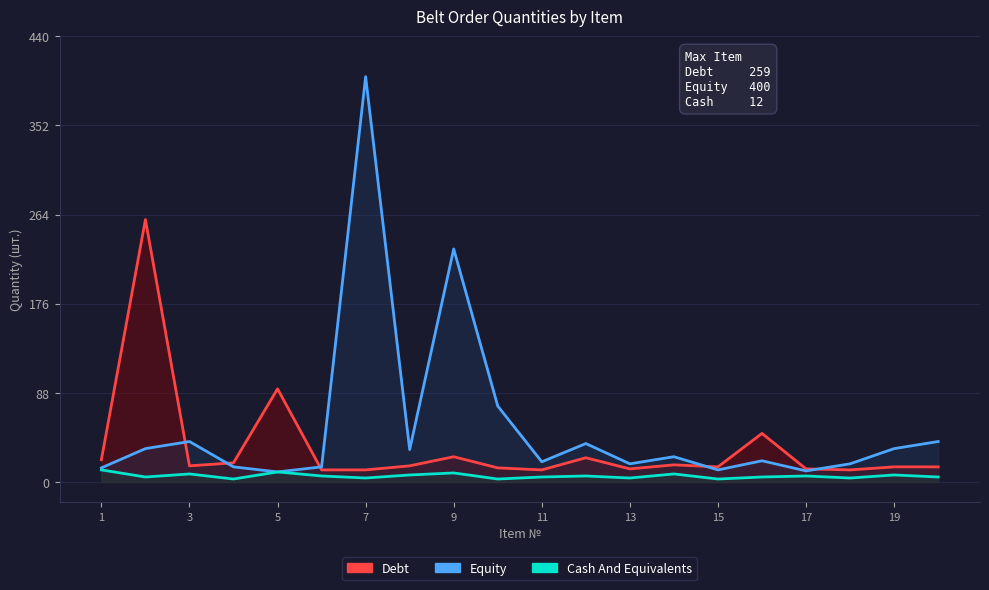

What are all the series names shown in the legend?

Debt, Equity, Cash And Equivalents